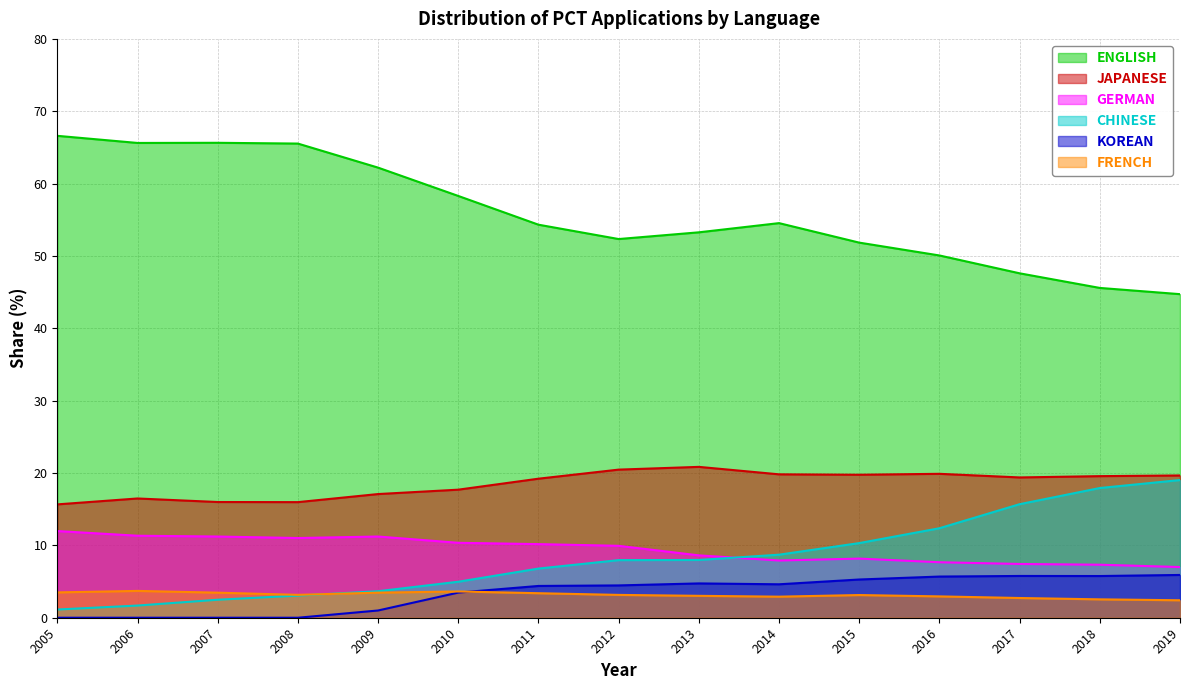

List the series in order of their peak value, lowest first.

FRENCH, KOREAN, GERMAN, CHINESE, JAPANESE, ENGLISH